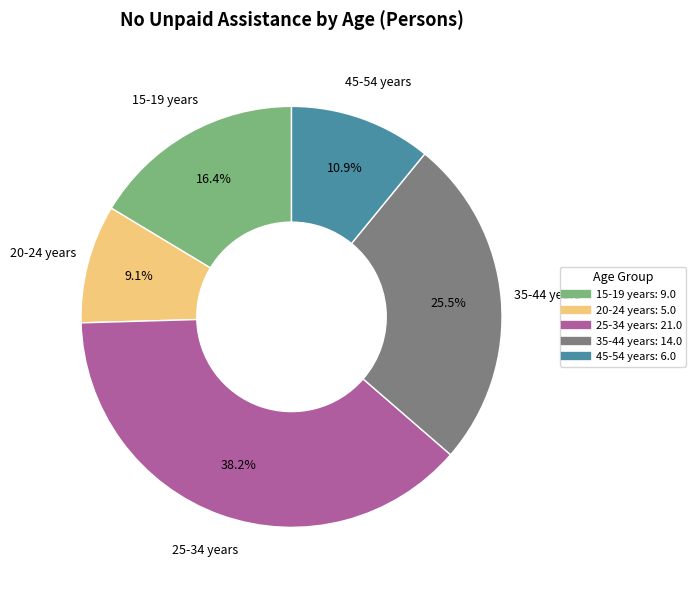

To the nearest percent, what percentage of the pie is 25-34 years?

38%